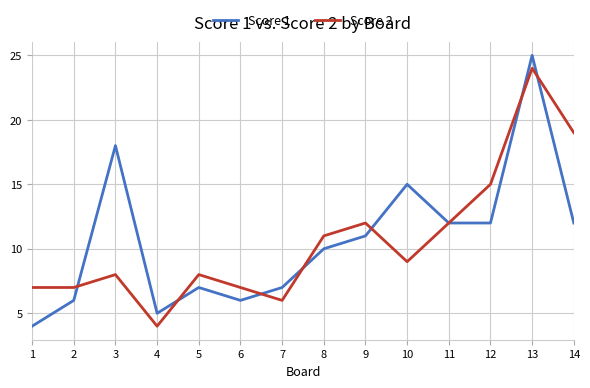

What is the average value of the Score 1 series?

11